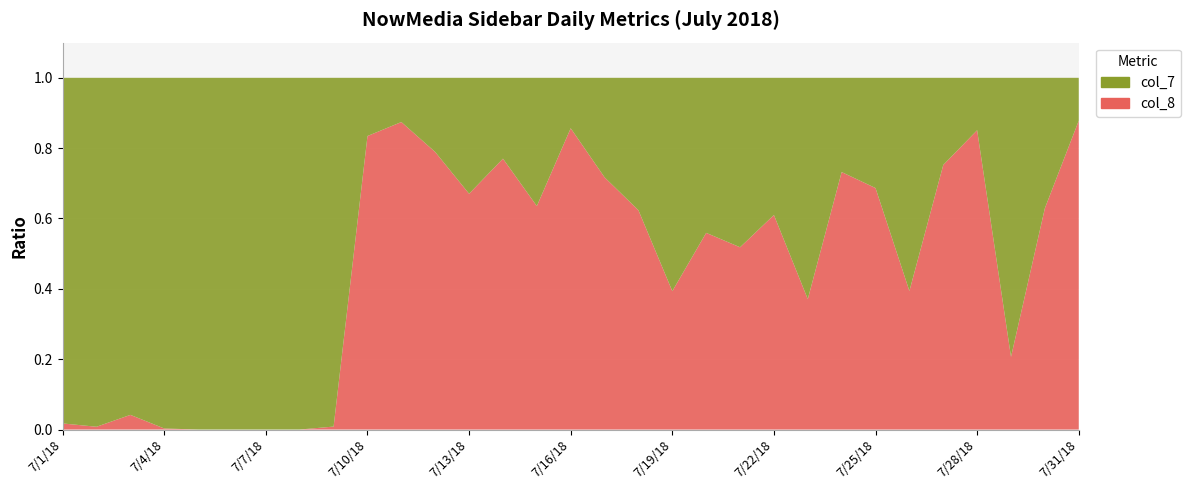

Reading right to left, list all the values displayed in this chart.

col_7: 91	86	96	134	317	280	268	332	392	367	515	678	749	337	262	146	132	163	238	169	125	48	118	127	229	119	458	333	46	251	227
col_8: 655	146	25	765	963	182	587	907	231	574	554	860	486	558	664	872	230	546	484	632	869	242	1	0	0	0	0	1	2	2	4